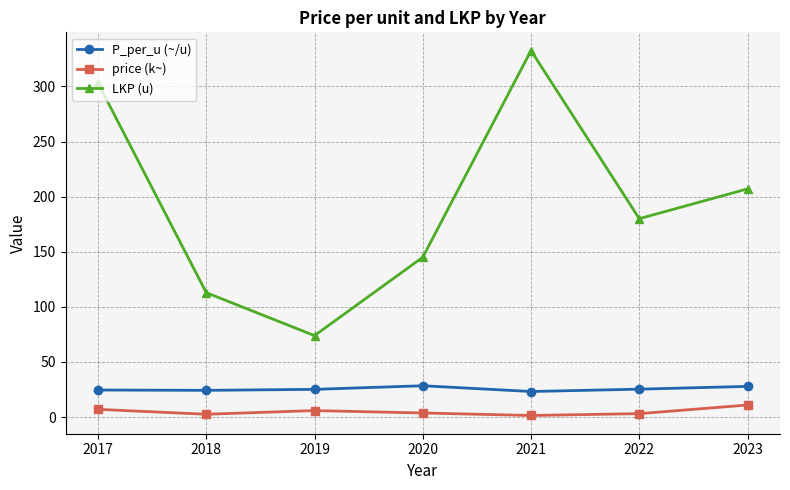

True or false: P_per_u (~/u) has a value of 24.2 at 2018.

True